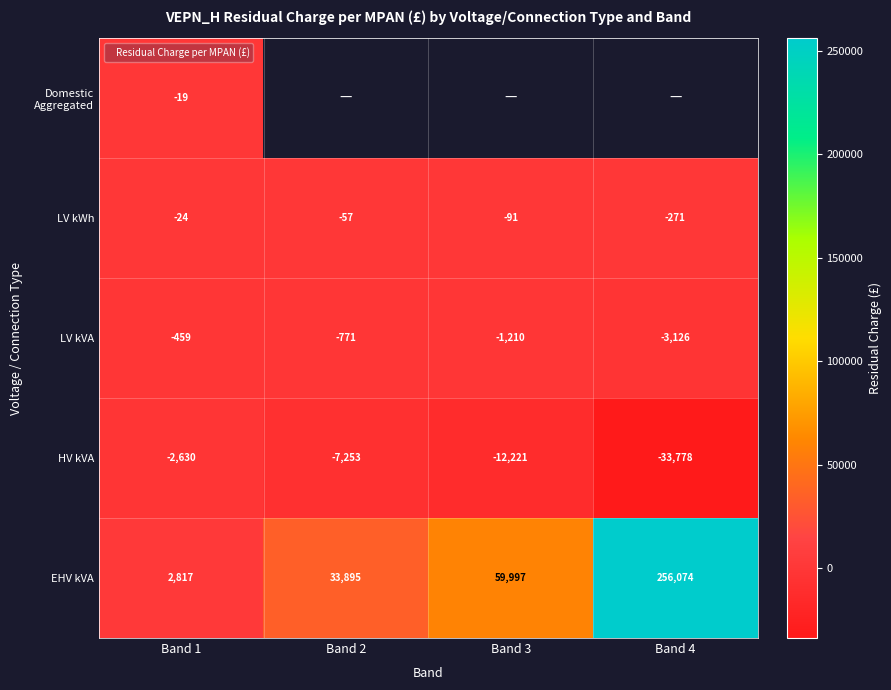

Which series has the largest range (max minus min)?

EHV kVA